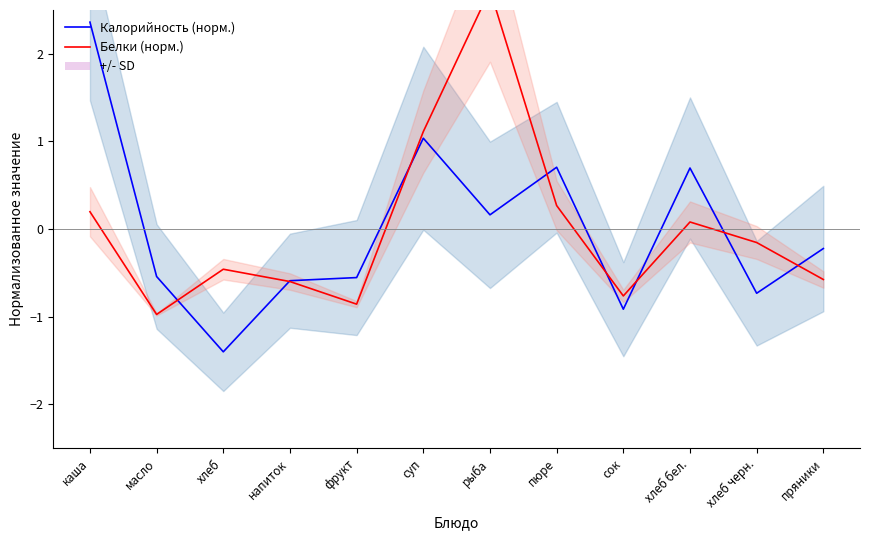

How many interior local peaks does the Калорийность (норм.) series have?

3